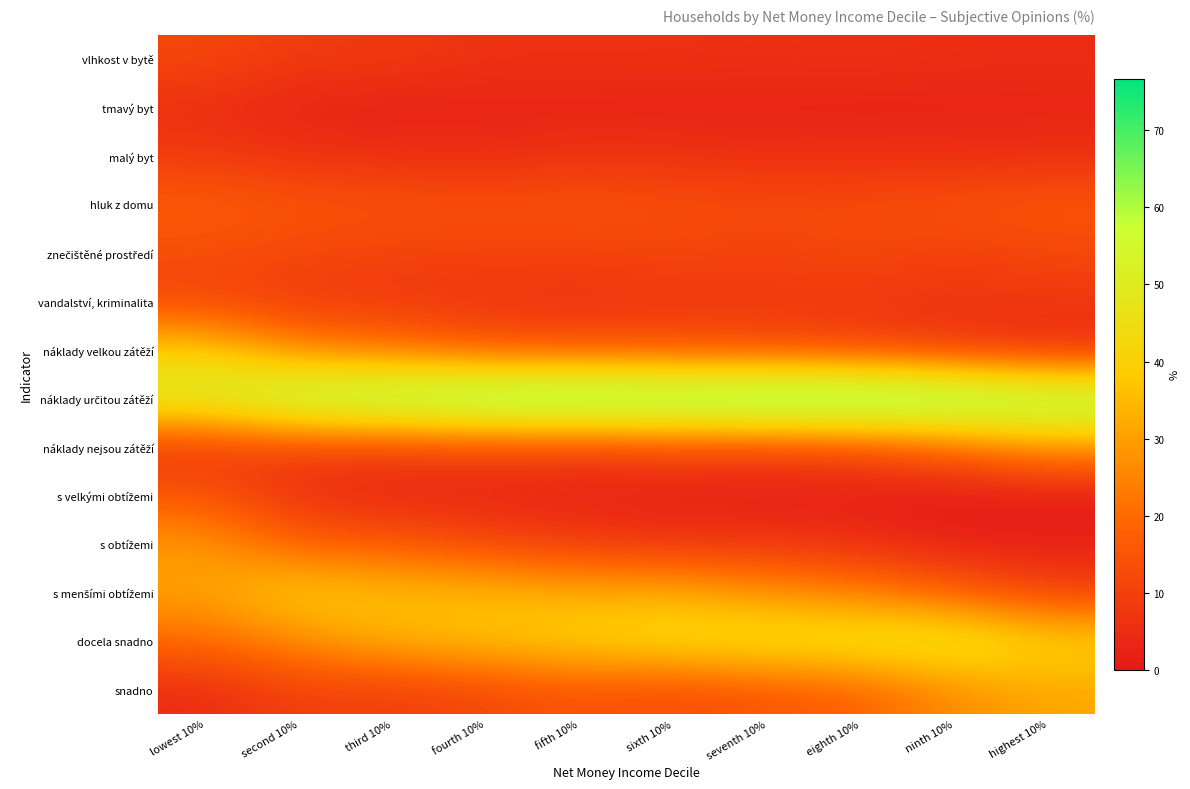

Count the number of categories in the chart.

10